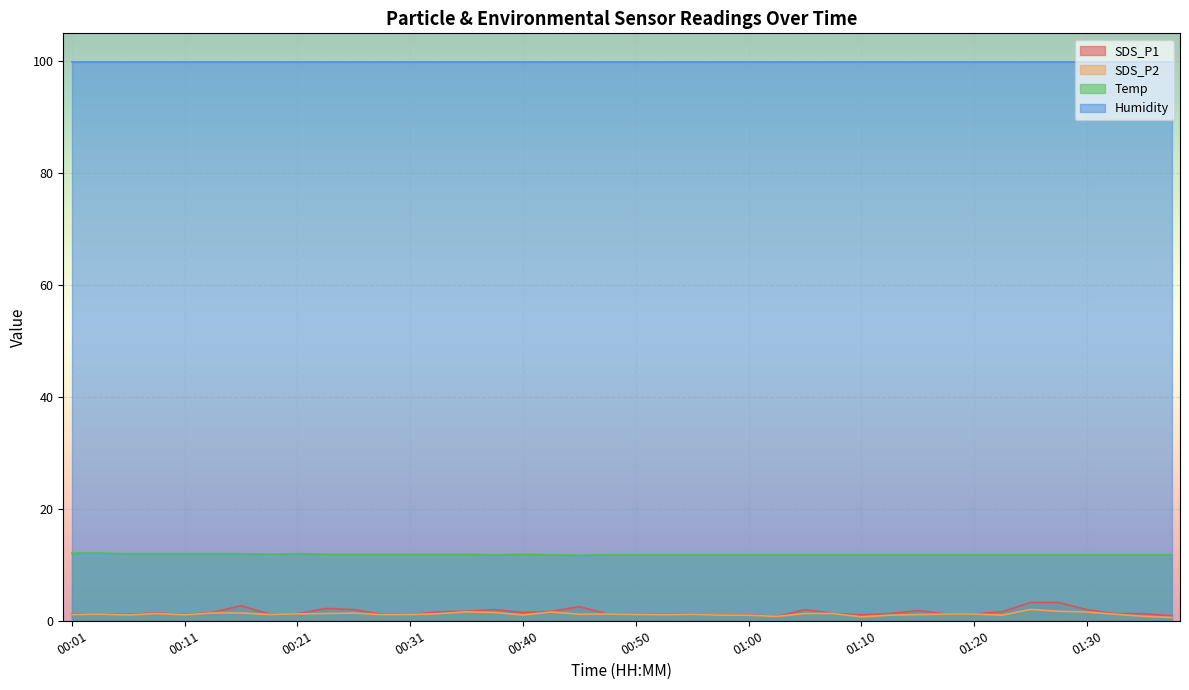

How many interior local peaks does the SDS_P2 series have?

8